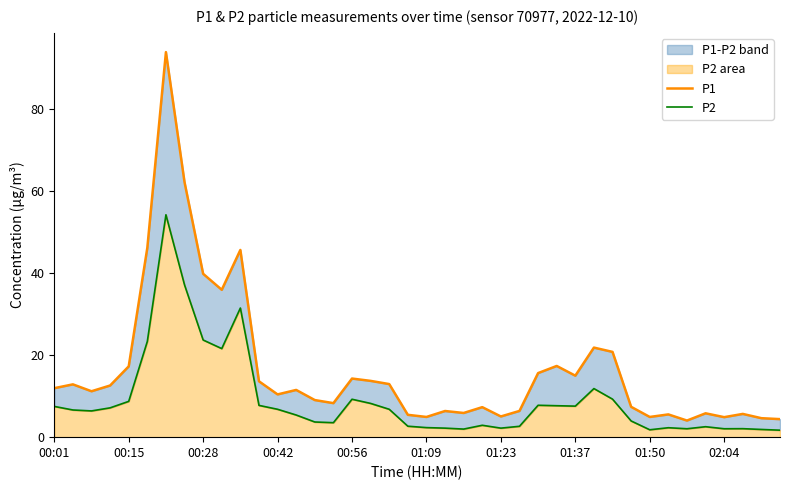

How many lines are shown in the chart?

2